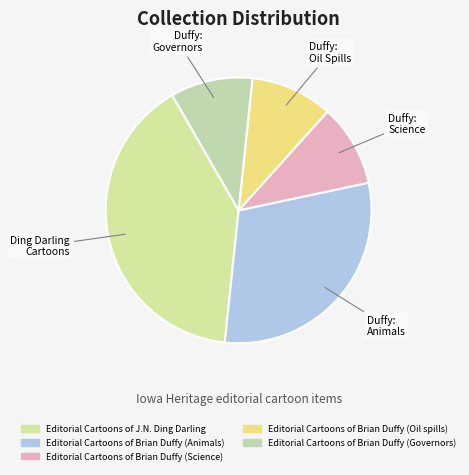

What percentage is NOT represented by Editorial Cartoons of Brian Duffy (Animals)?

70.0%